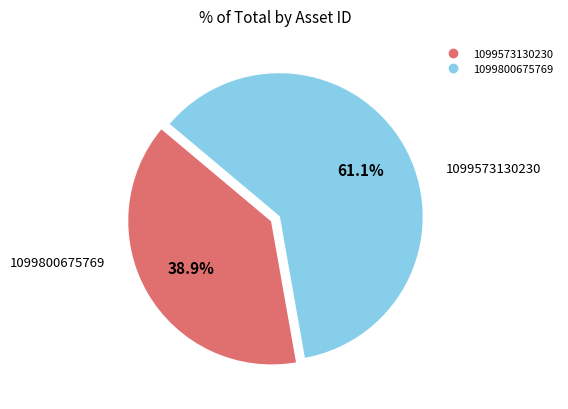

Between 1099800675769 and 1099573130230, which is larger?

1099800675769